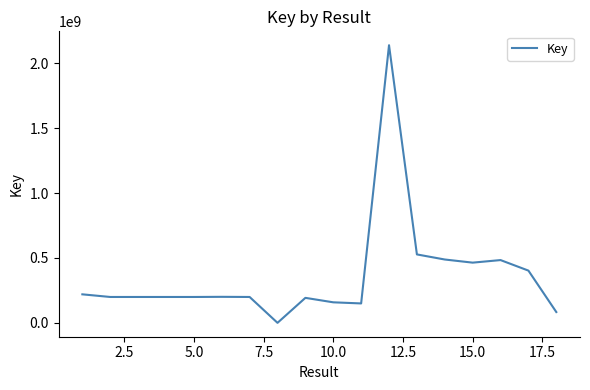

What is the difference between the maximum and minimum values?

2136936689